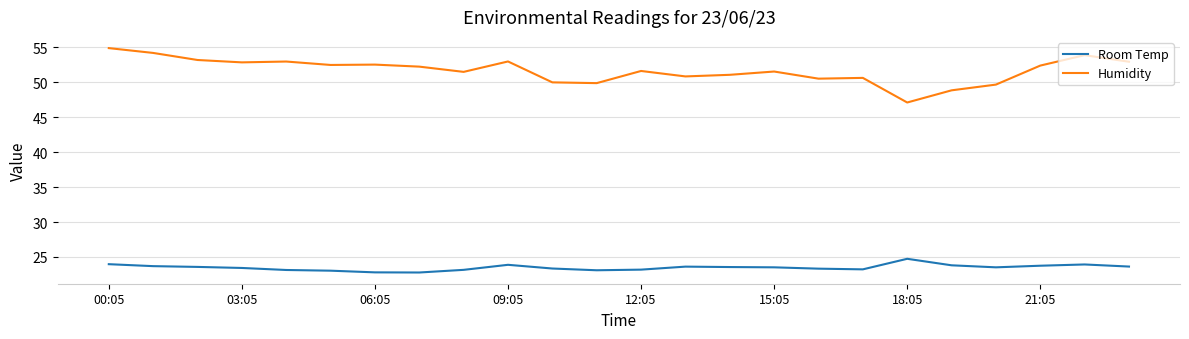

Which series has the largest total across all categories?

Humidity